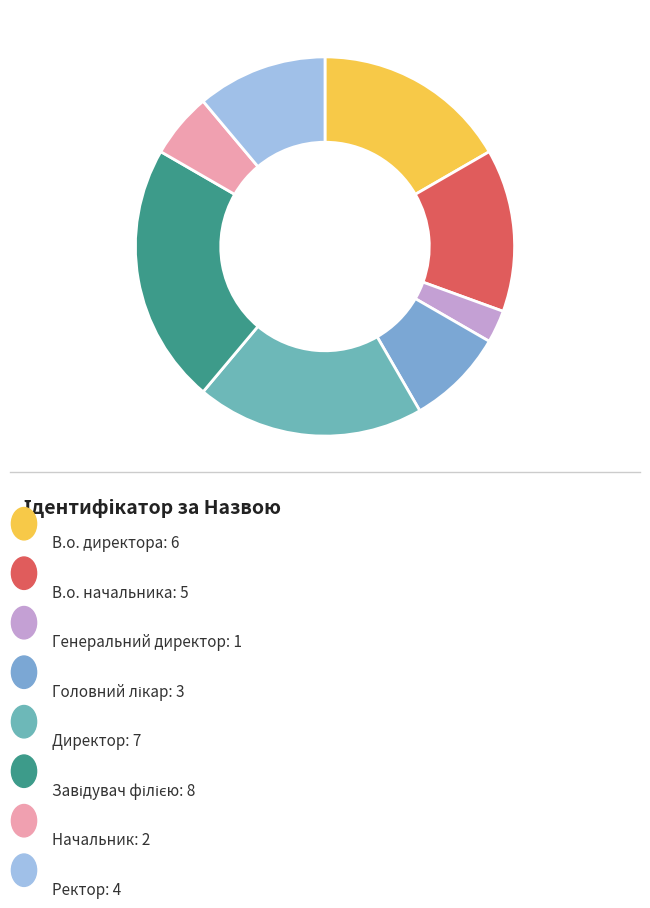

Does any single category account for the majority?

No